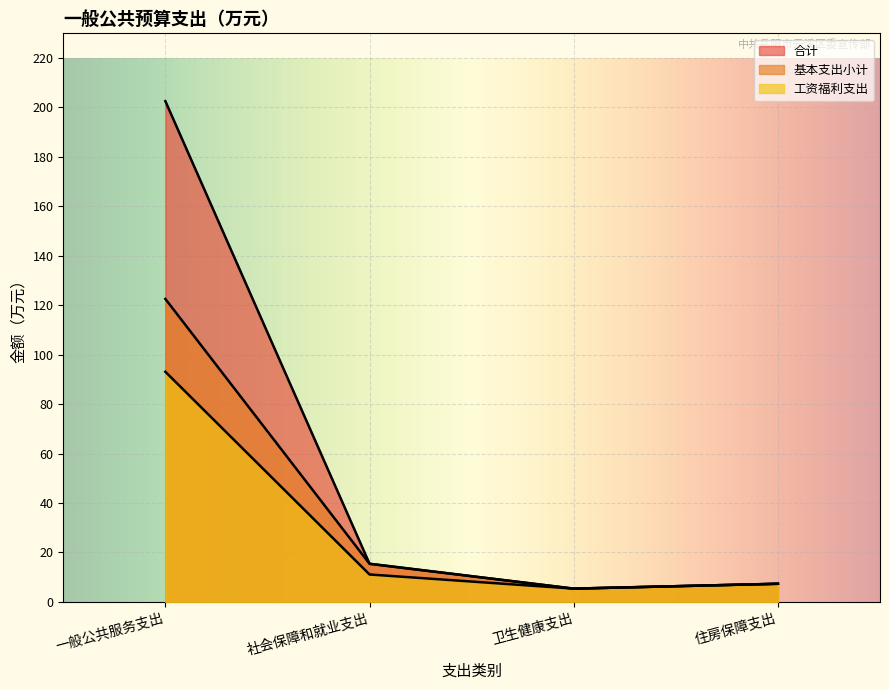

How many values in the 基本支出小计 series are below 15?

2